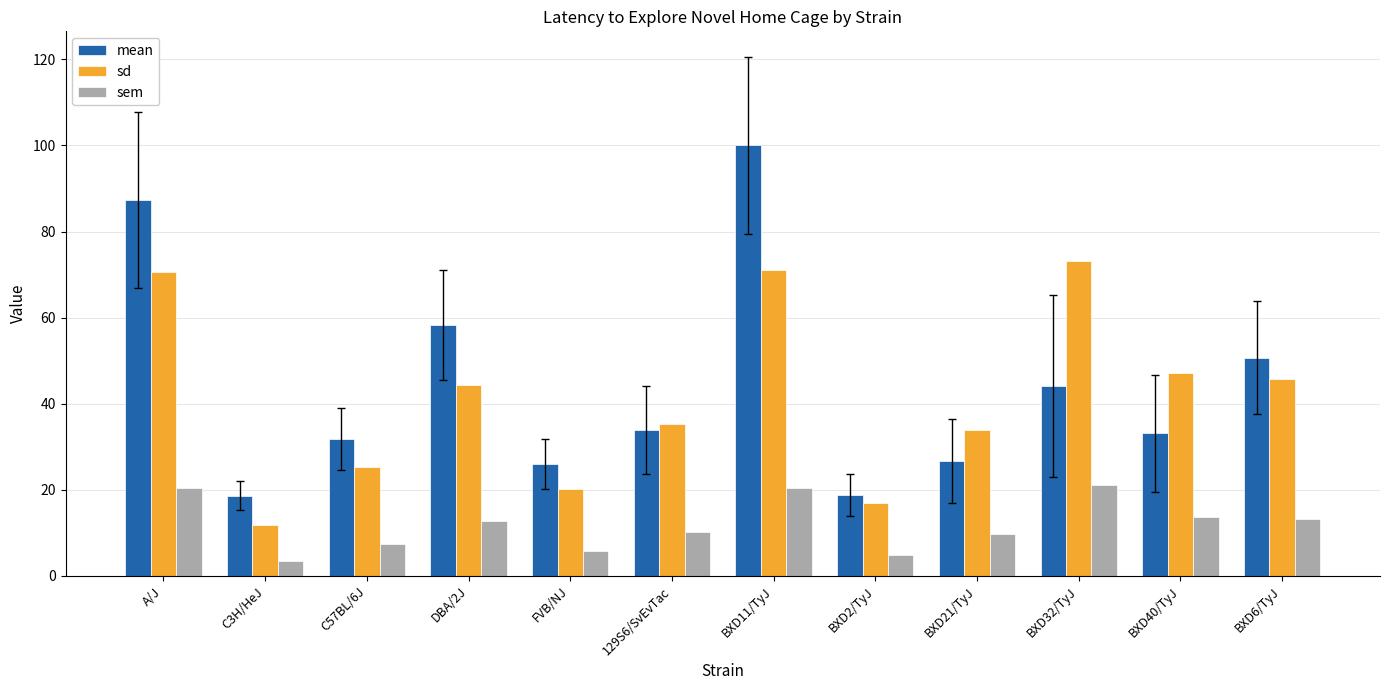

What is the maximum value for sd?

73.1